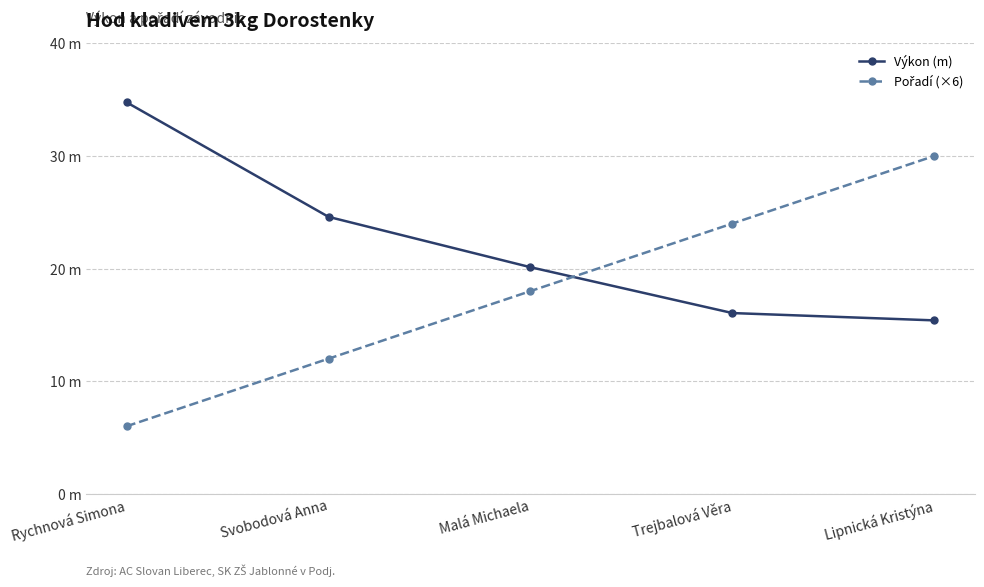

At how many categories does at least one series exceed 13?

5